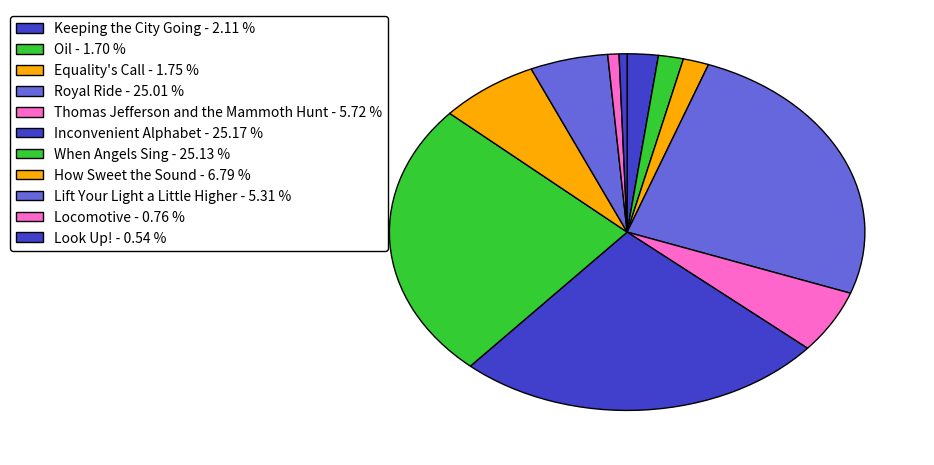

Count the number of slices in the pie.

11